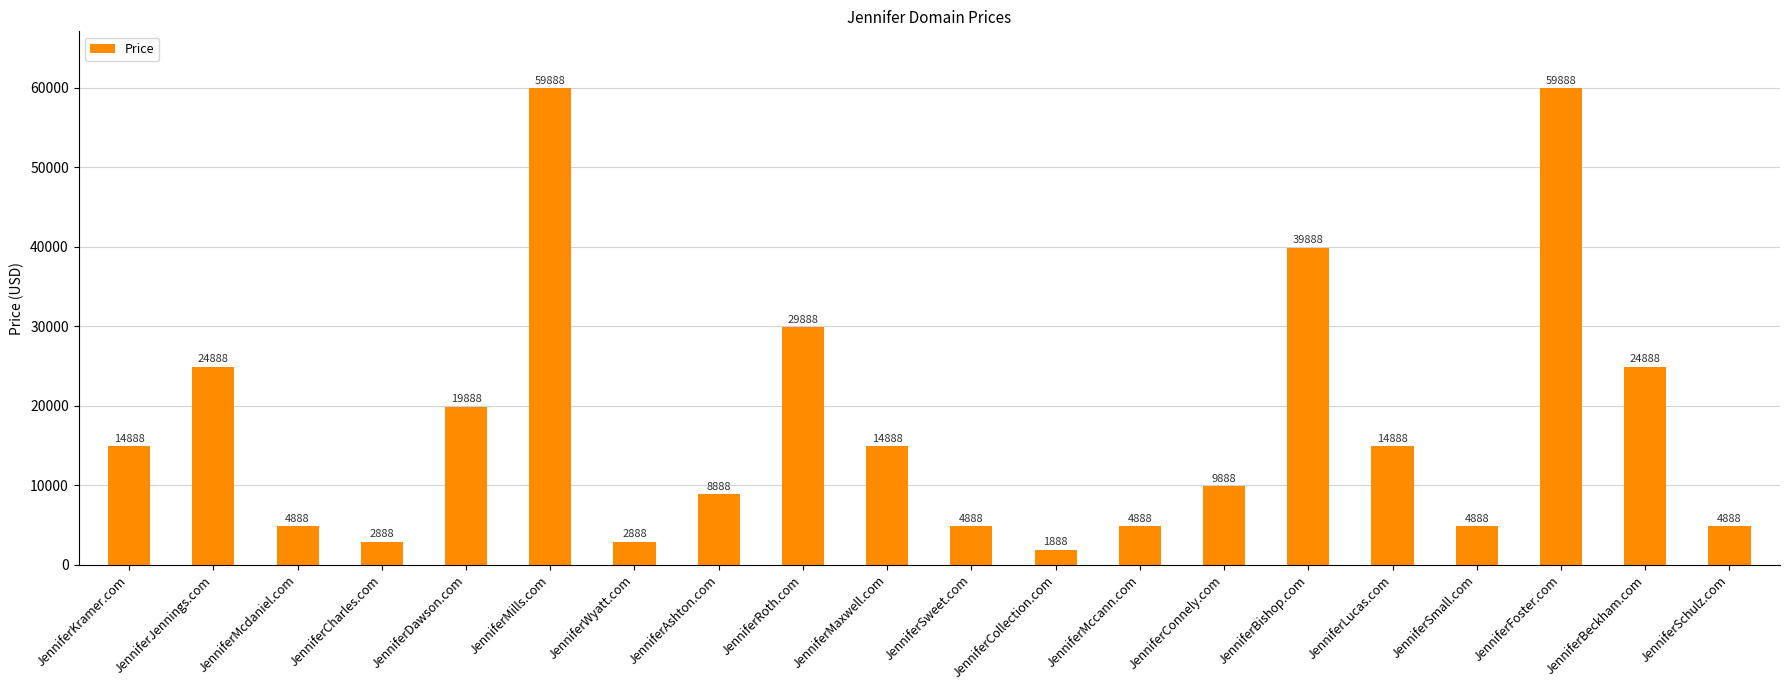

Does the chart contain stacked bars?

No